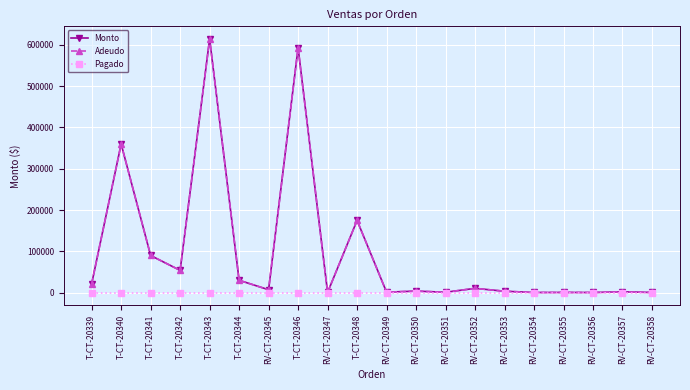

What is the maximum value for Adeudo?

614245.0